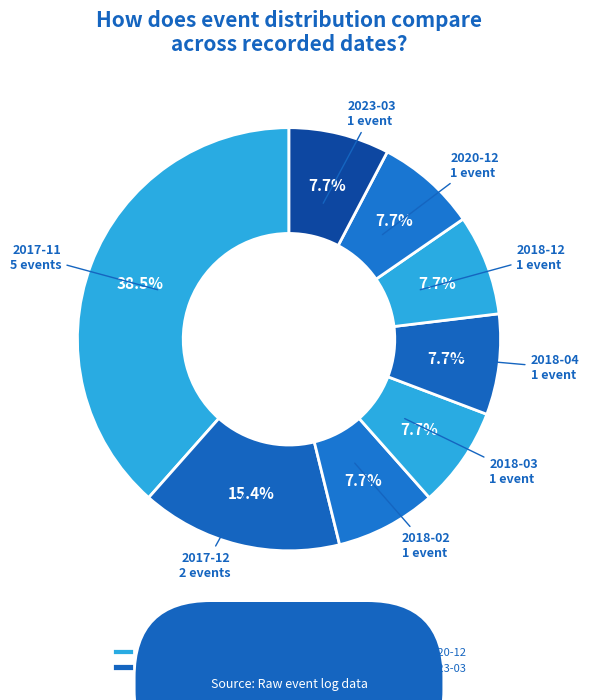

Does any single category account for the majority?

No